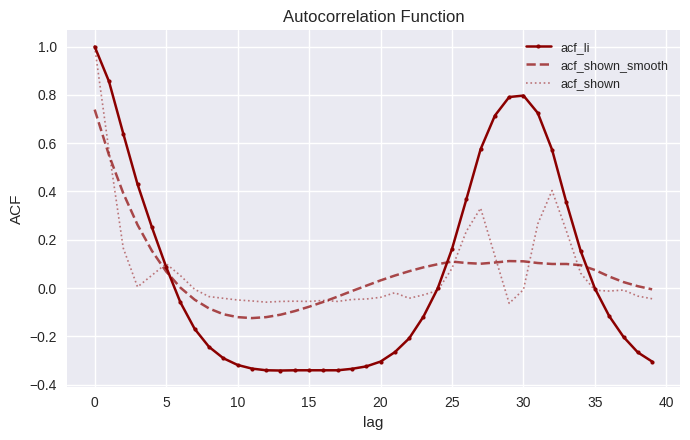

Which series has the largest range (max minus min)?

acf_li